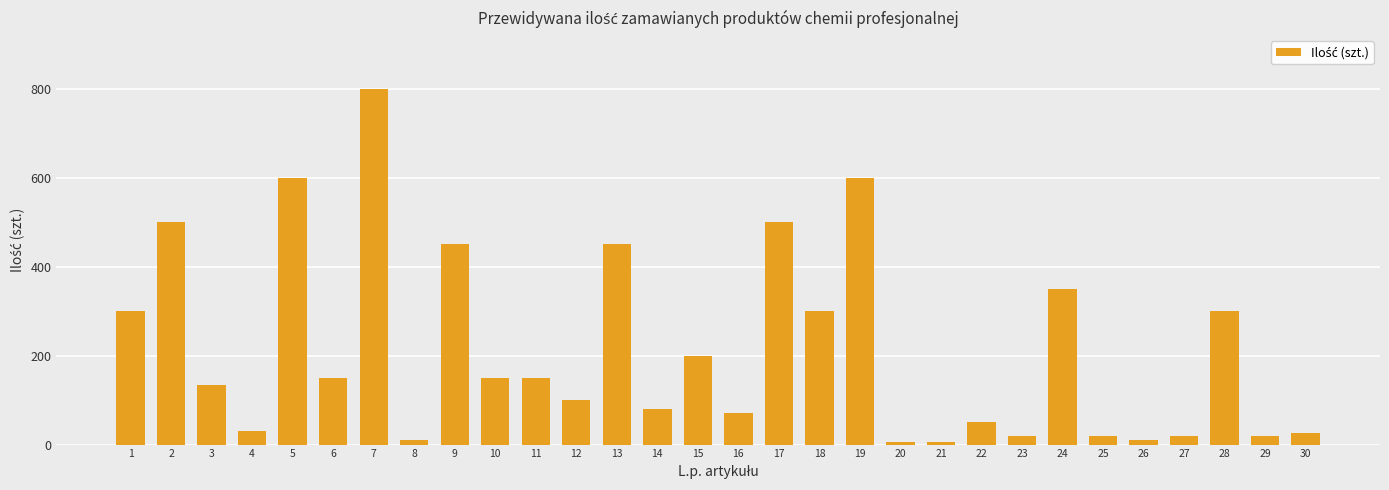

Approximately how many times larger is the value at 17 compared to 30?

20.0